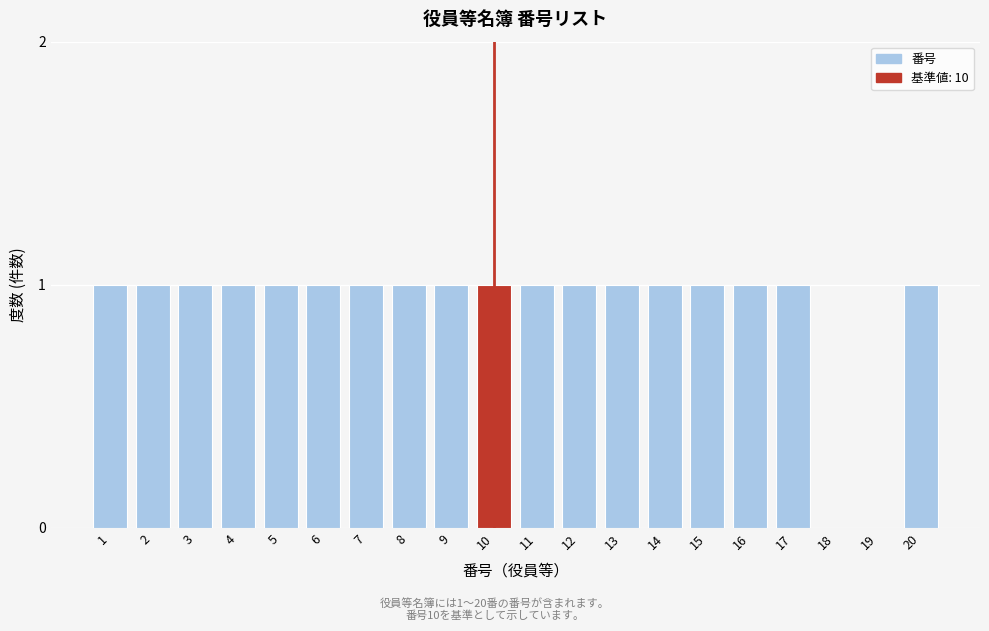

Reading left to right, what are all the values shown in this chart?

1=1	2=1	3=1	4=1	5=1	6=1	7=1	8=1	9=1	10=1	11=1	12=1	13=1	14=1	15=1	16=1	17=1	18=0	19=0	20=1